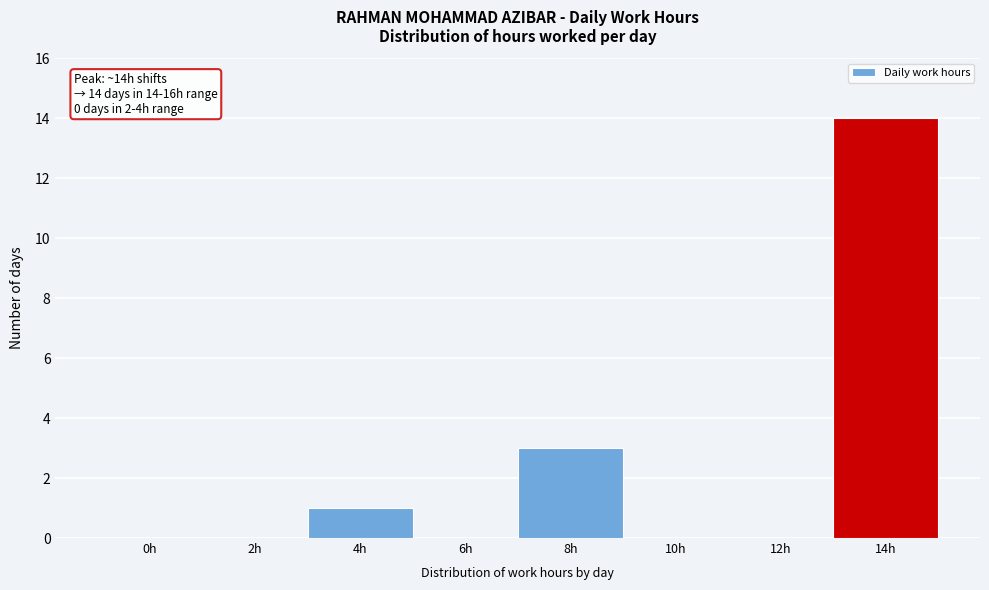

Reading left to right, what are all the values shown in this chart?

0h=0	2h=0	4h=1	6h=0	8h=3	10h=0	12h=0	14h=14